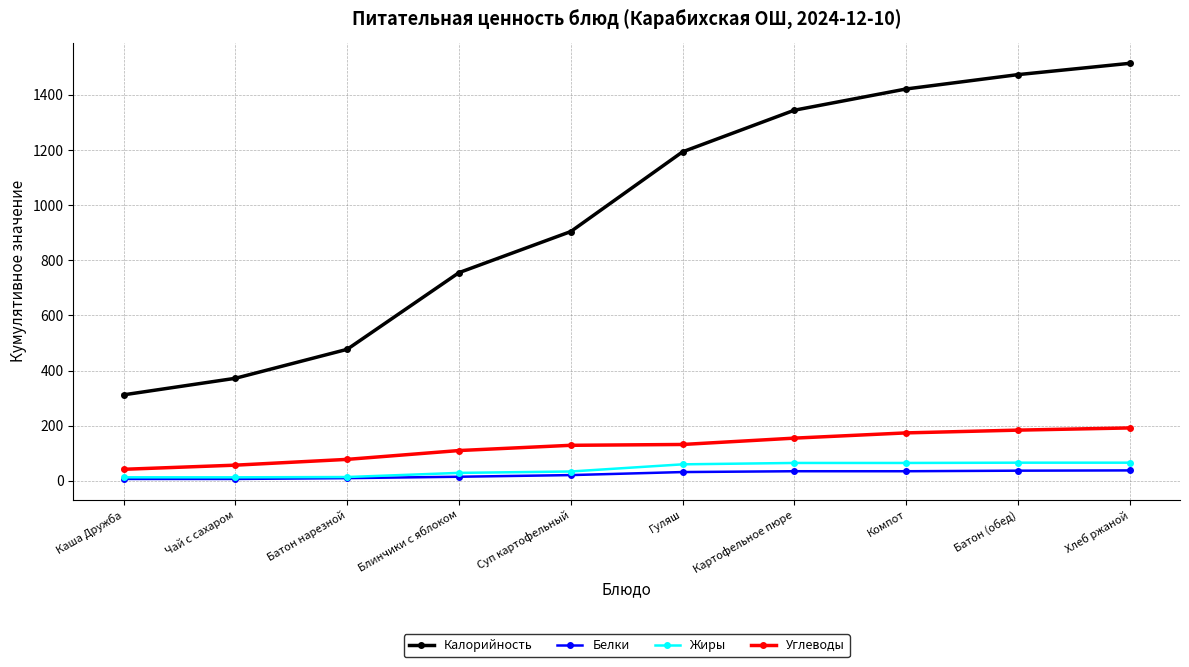

What position from the right is Блинчики с яблоком?

7